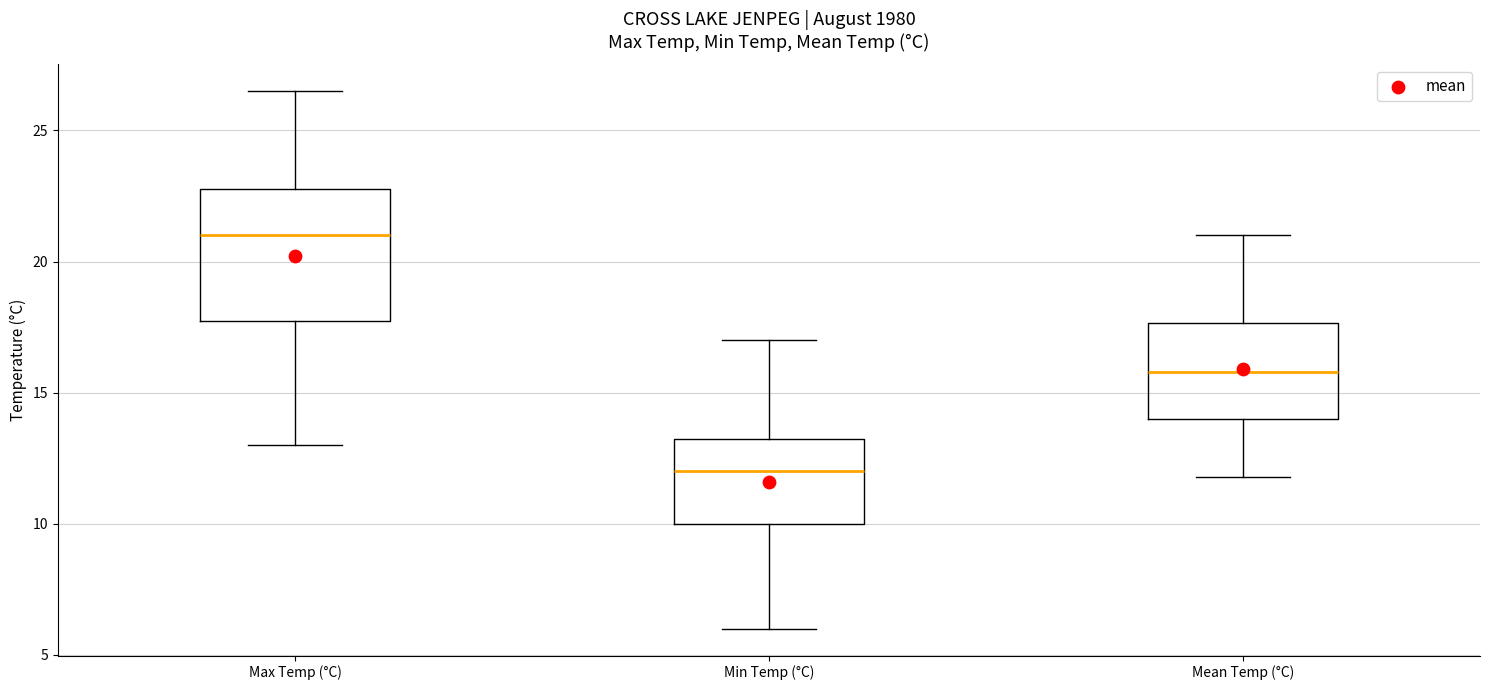

Reading left to right, transcribe this box plot: for each box, give where its median line is, the range the box spans, and where its two whiskers end, as read against the y-axis. The values are not printed on the chart, so give them approximately, as read against the axis.

Max Temp (°C): median 21.0, box 18.0 to 23.0, whiskers 13.0 to 26.5
Min Temp (°C): median 12.0, box 10.0 to 13.5, whiskers 6.0 to 17.0
Mean Temp (°C): median 16.0, box 14.0 to 17.5, whiskers 12.0 to 21.0